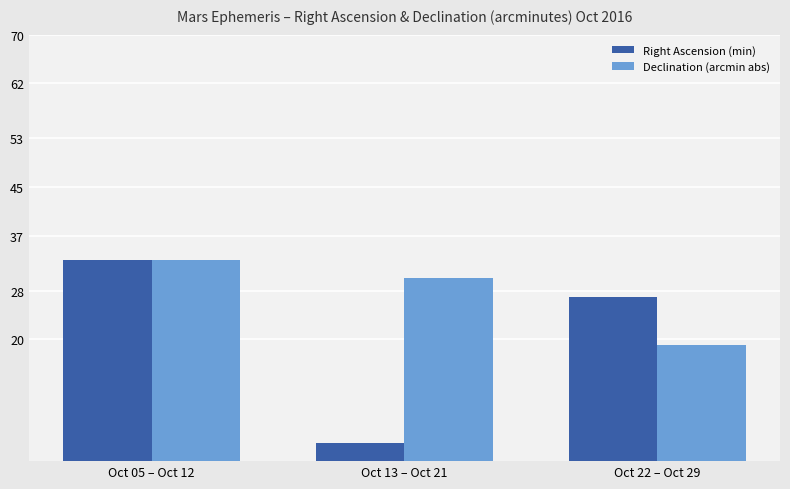

Where does the Right Ascension (min) series first go above 27?

Oct 05 – Oct 12